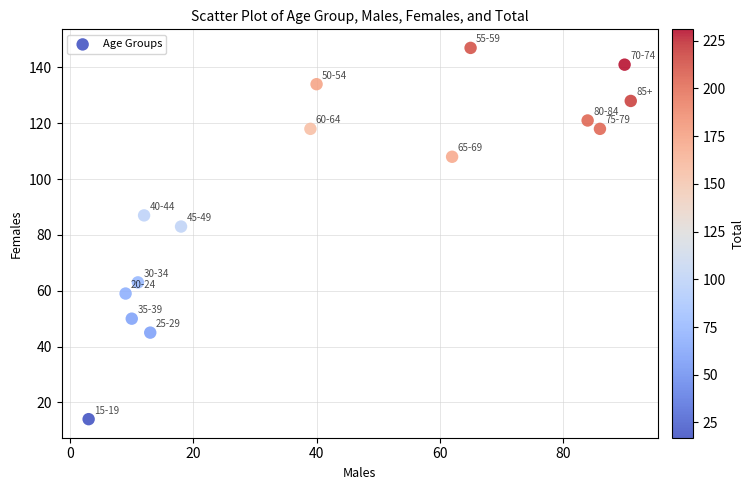

What Y value in the scatter plot is closest to 80?

83